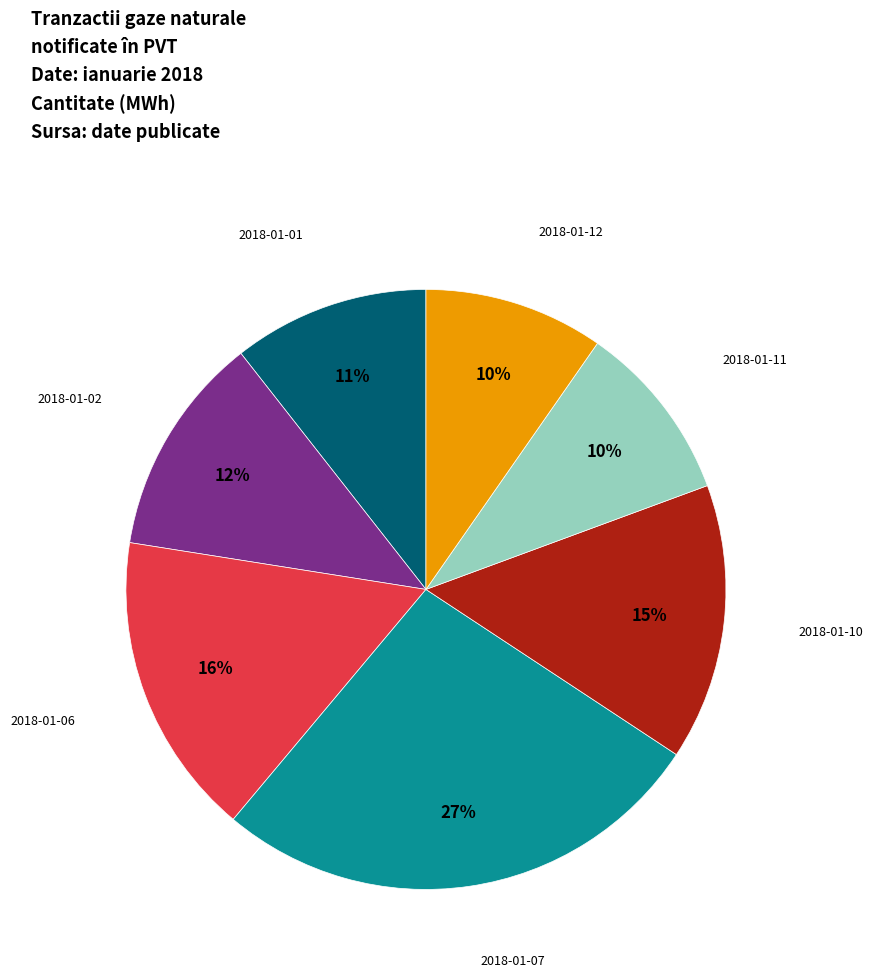

Is there a majority slice in this chart?

No